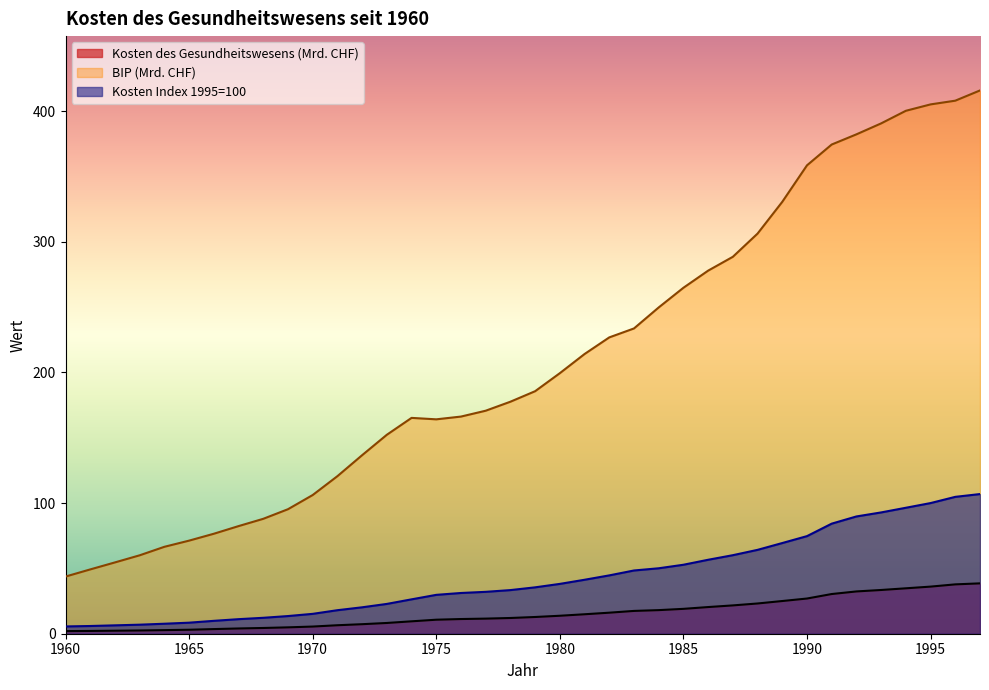

At which label does BIP (Mio. CHF) reach its peak?

1997